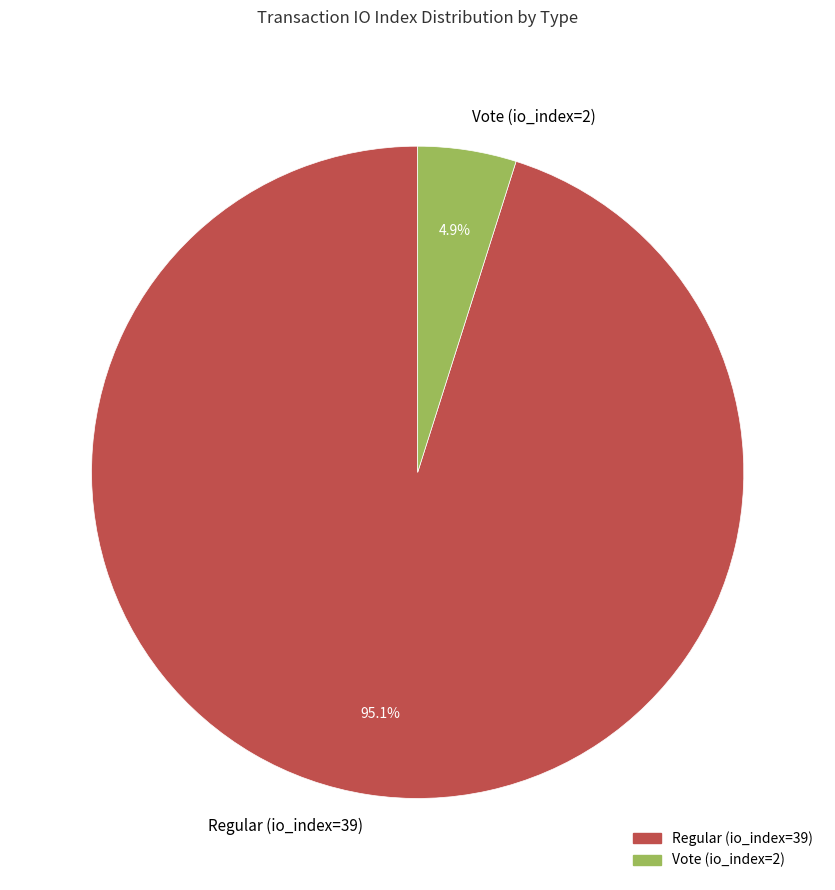

Which has a higher value, Vote (io_index=2) or Regular (io_index=39)?

Regular (io_index=39)